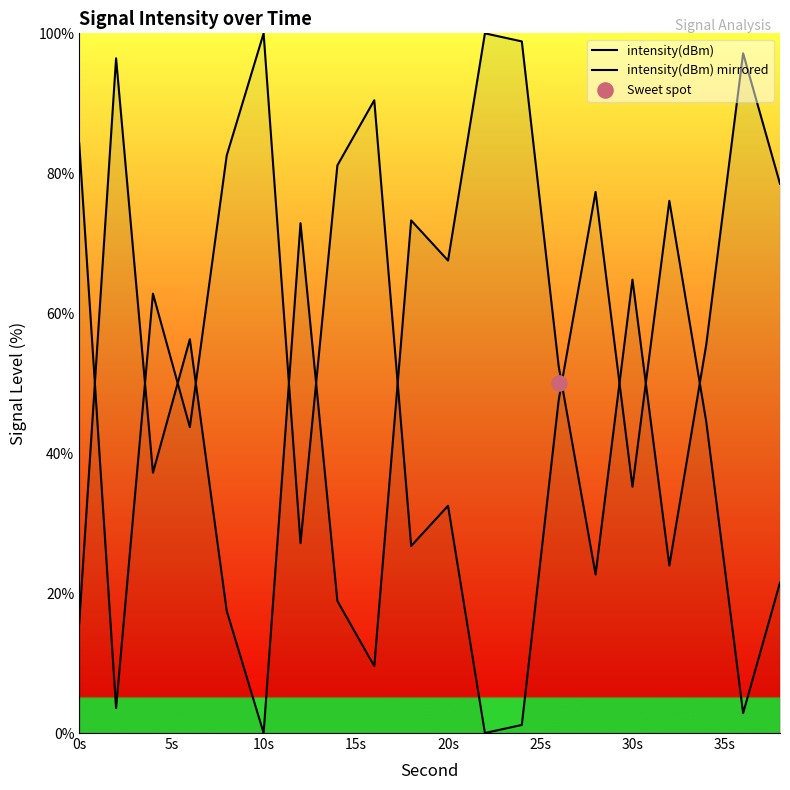

Is the value of intensity(dBm) at 0s greater than the value of intensity(dBm) mirrored at 20s?

No